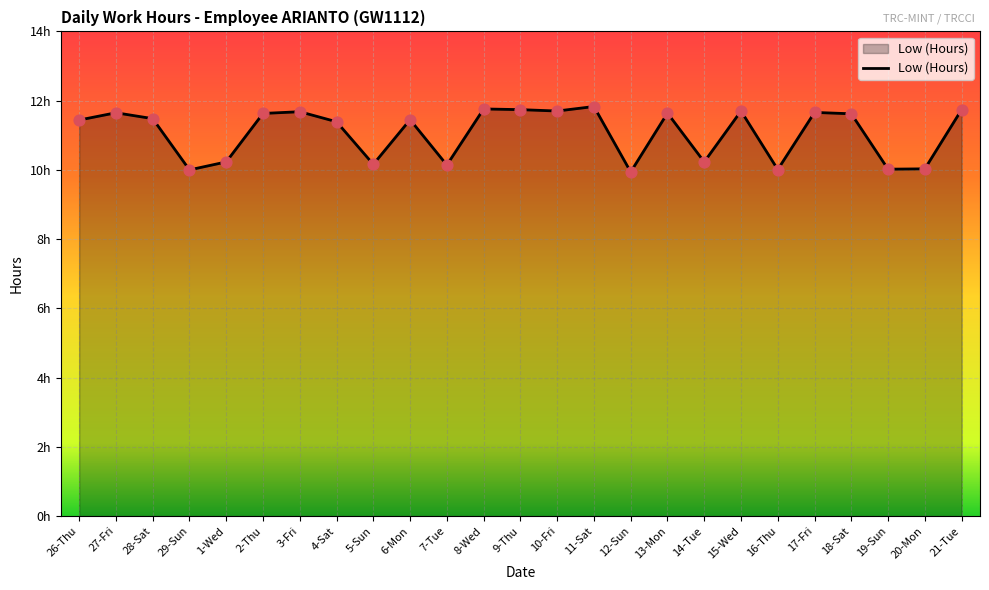

Does the chart have visible grid lines?

Yes